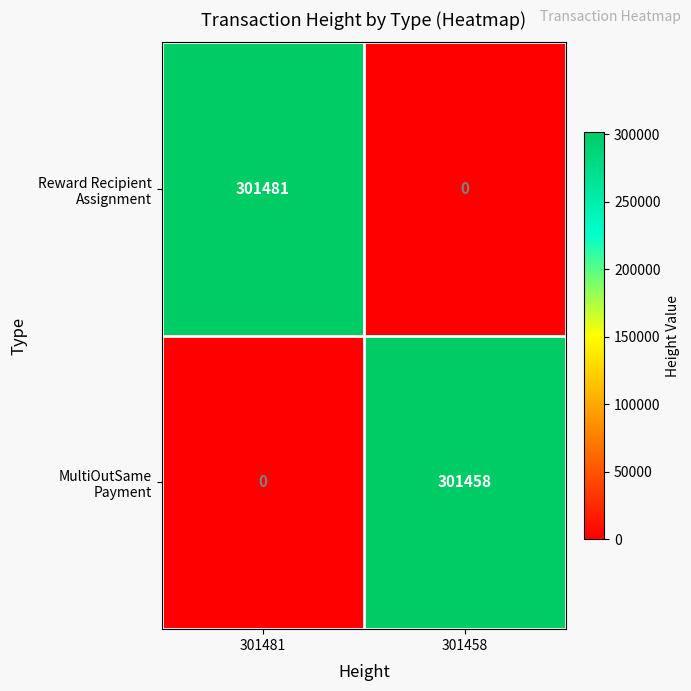

At which category is the sum across all series the highest?

301481